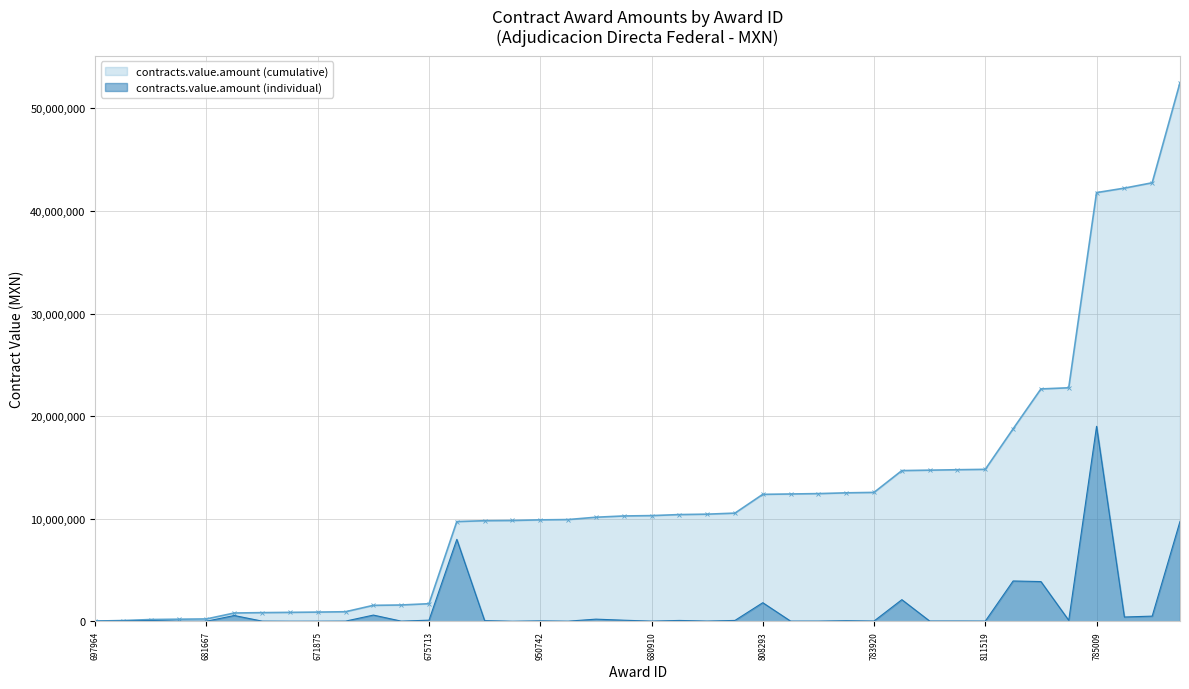

What is the greatest value displayed?

52485953.3